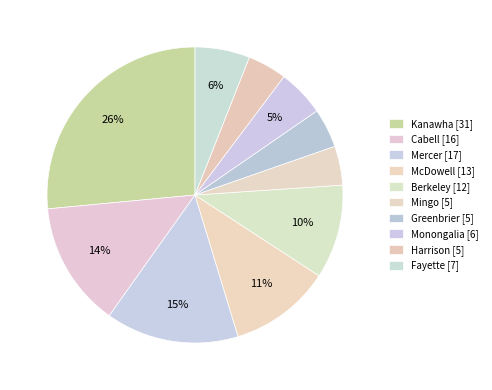

How many slices are in this pie chart?

10